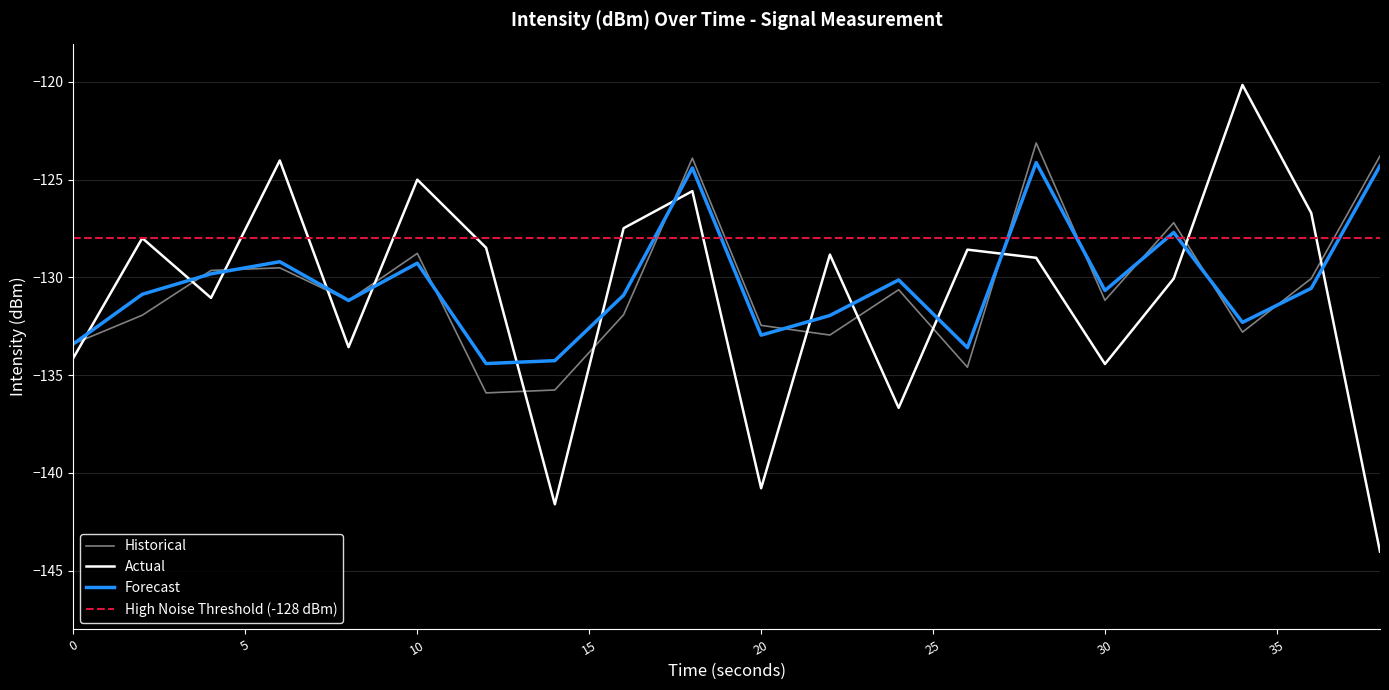

What is the value of the Actual point at the 6th from the left?

-125.0